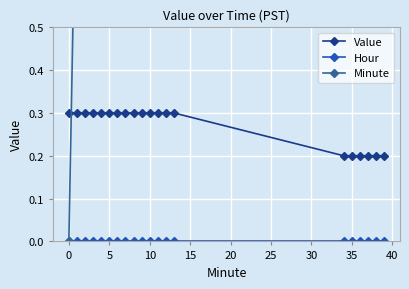

What is the difference between the maximum and minimum values in the Minute series?

39.0